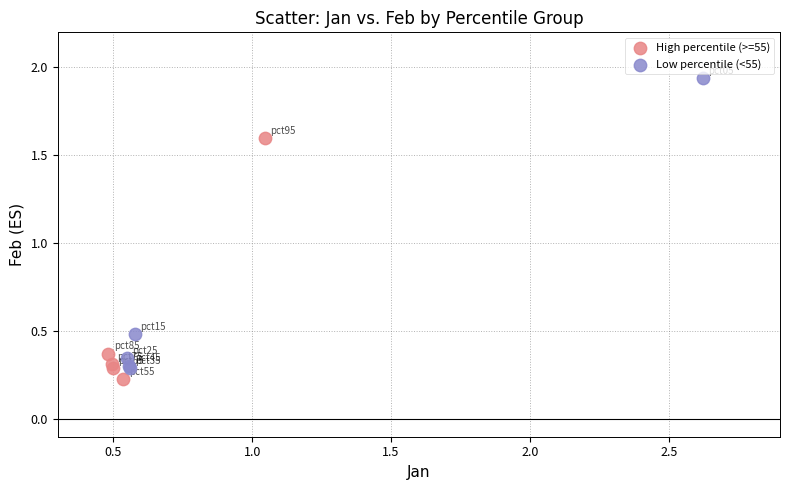

Which series has the largest Y range (max minus min)?

Low percentile (<55)